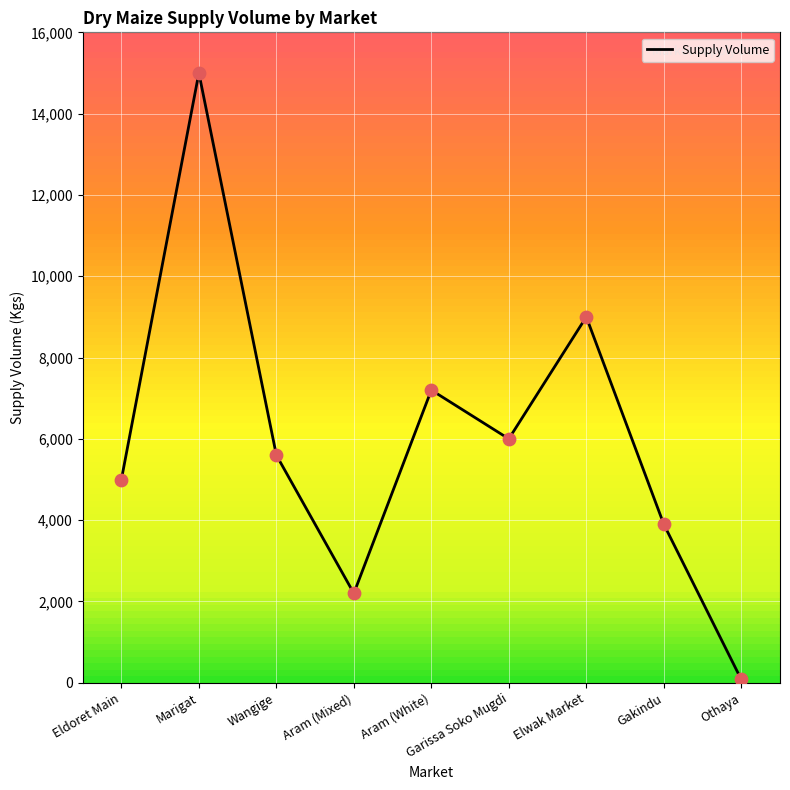

Between Aram (White) and Marigat, which is larger?

Marigat